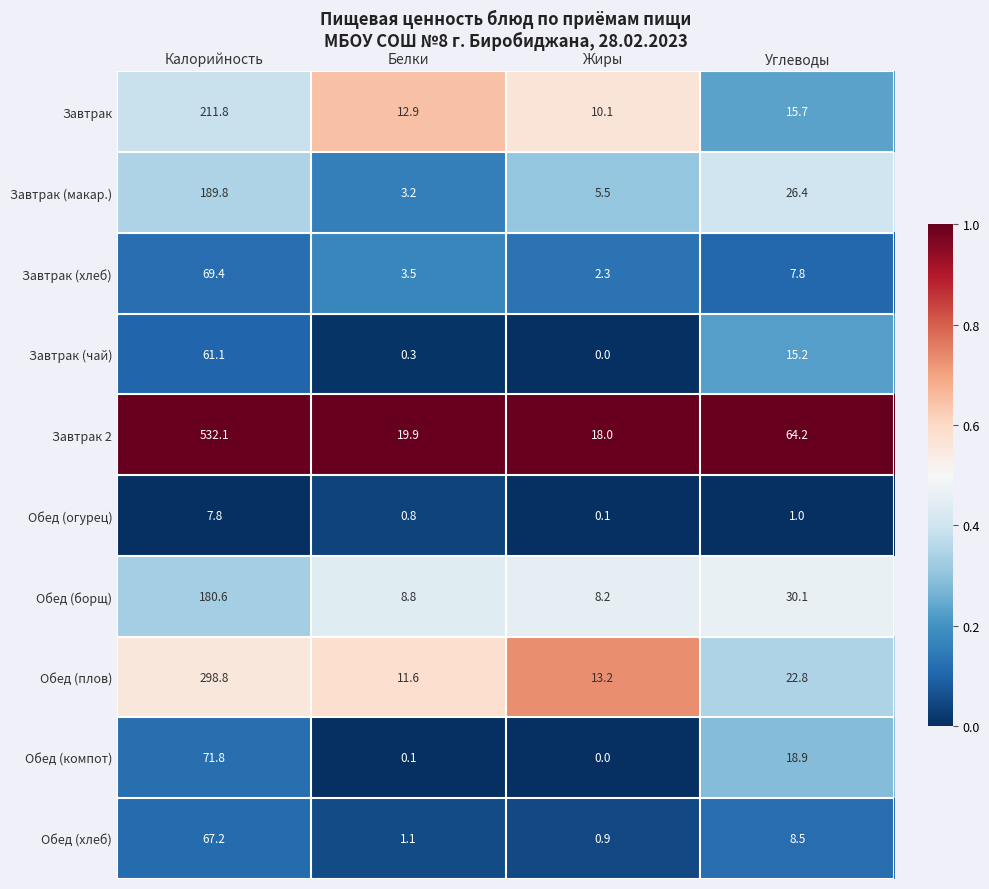

The Завтрак (хлеб) series shows 1.0 at Белки. True or false?

False